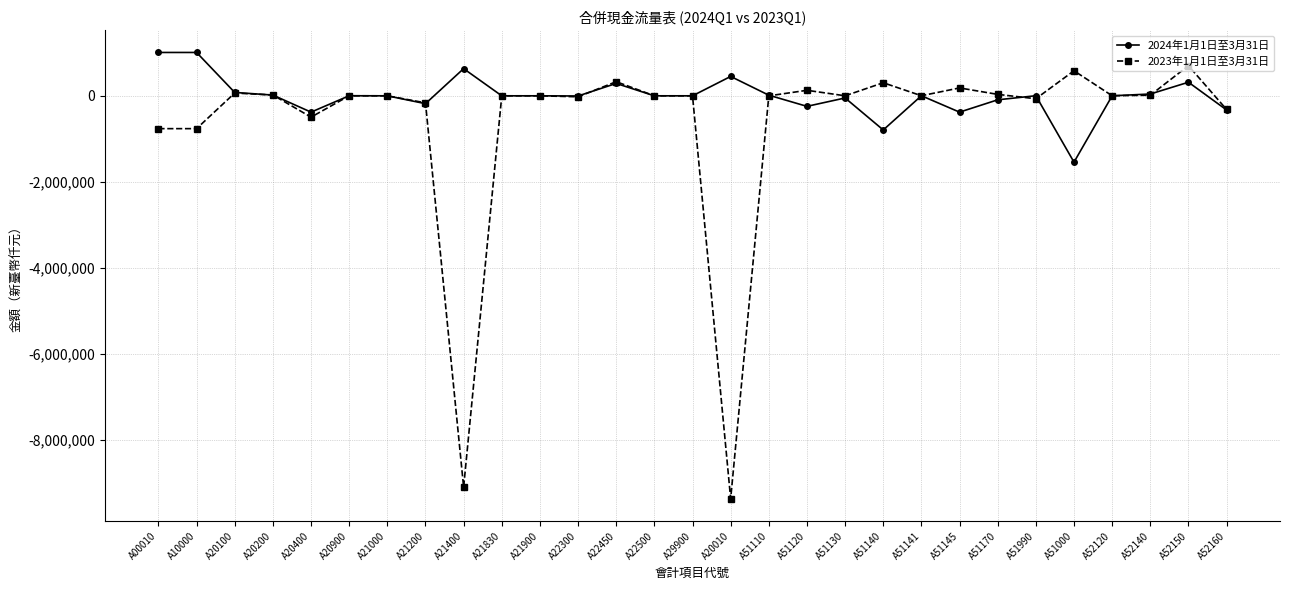

Which category has the lowest value in the 2024年1月1日至3月31日 series?

A51000